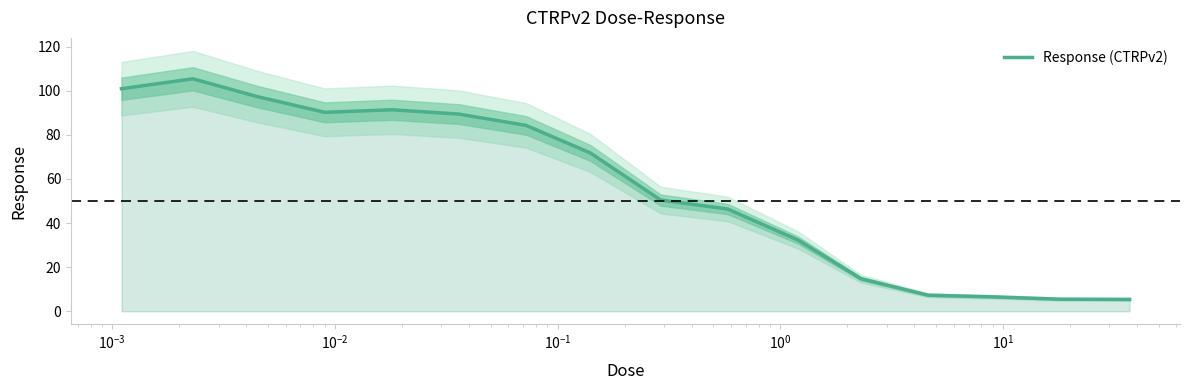

The chart shows a value of 157.2 at $\mathdefault{10^{-3}}$. True or false?

False